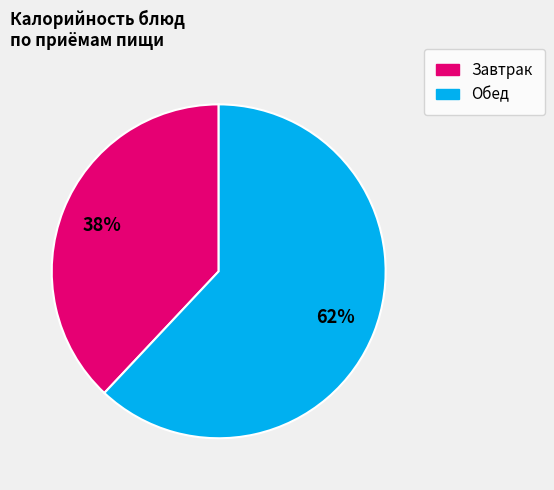

To the nearest percent, what is the average slice percentage?

50%